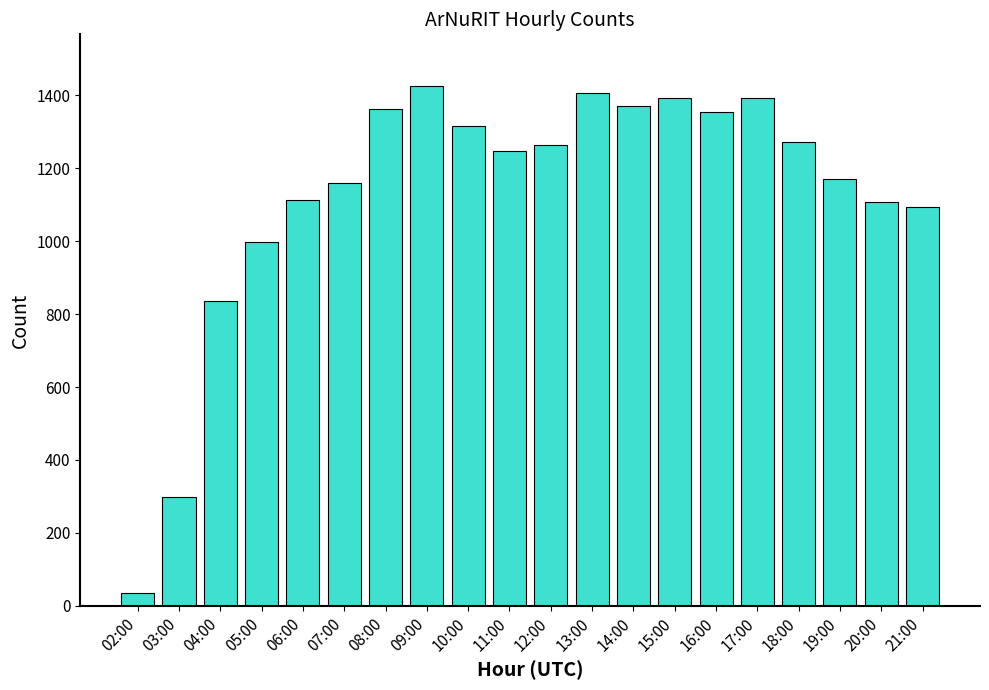

What is the sum of all values?

22619